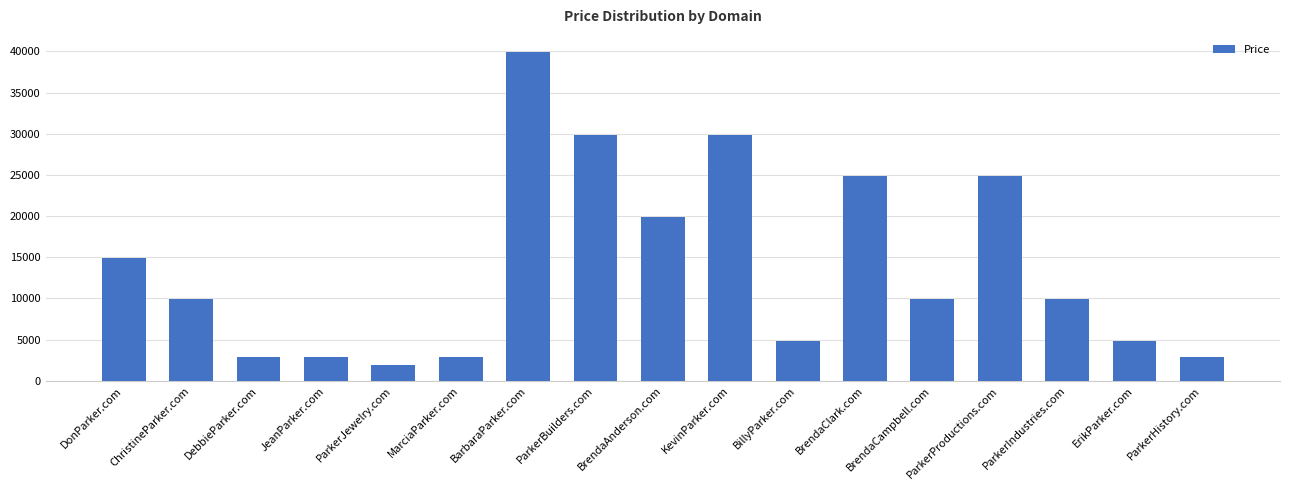

What is the minimum value shown in the chart?

1888